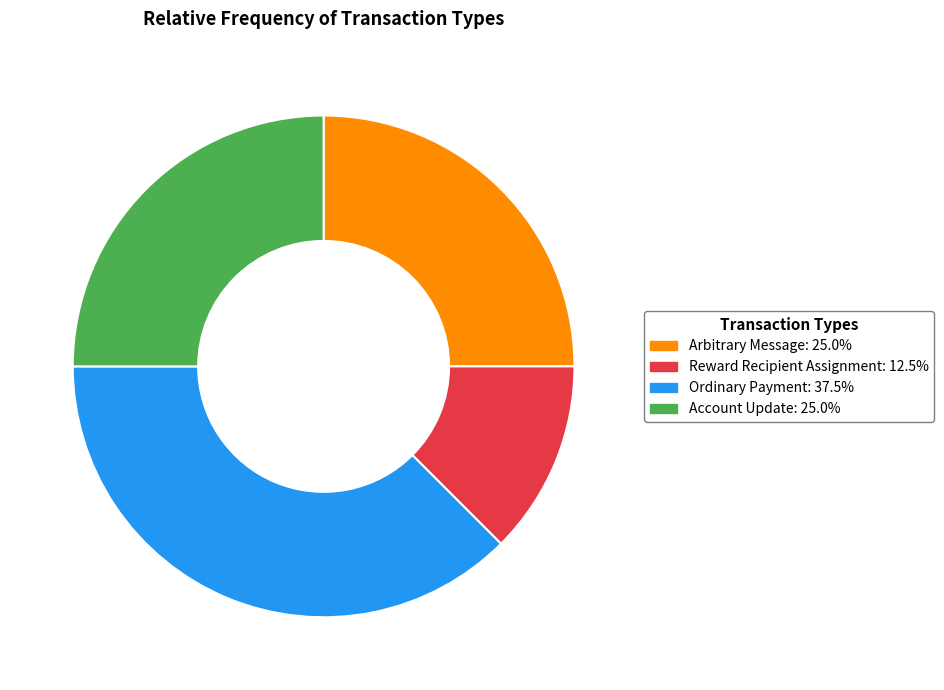

Is there a majority slice in this chart?

No